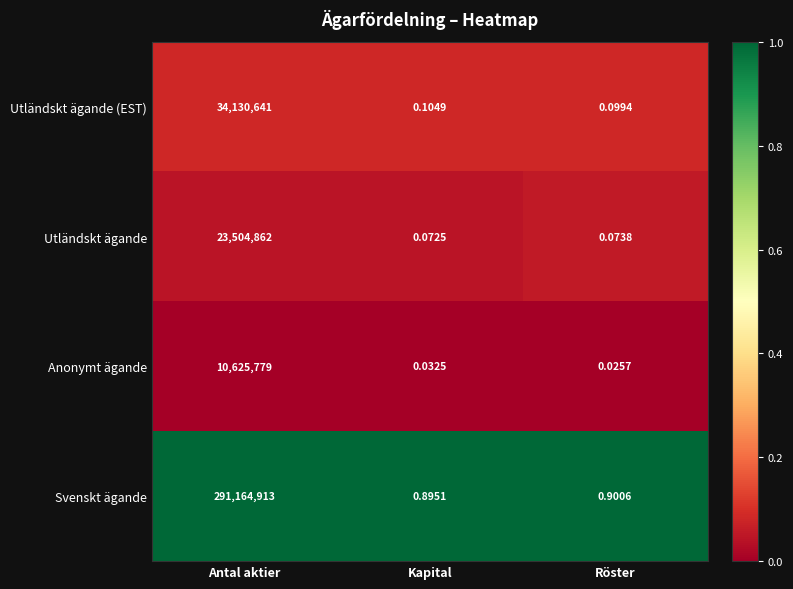

Which series changed the most between Kapital and Röster?

Anonymt ägande